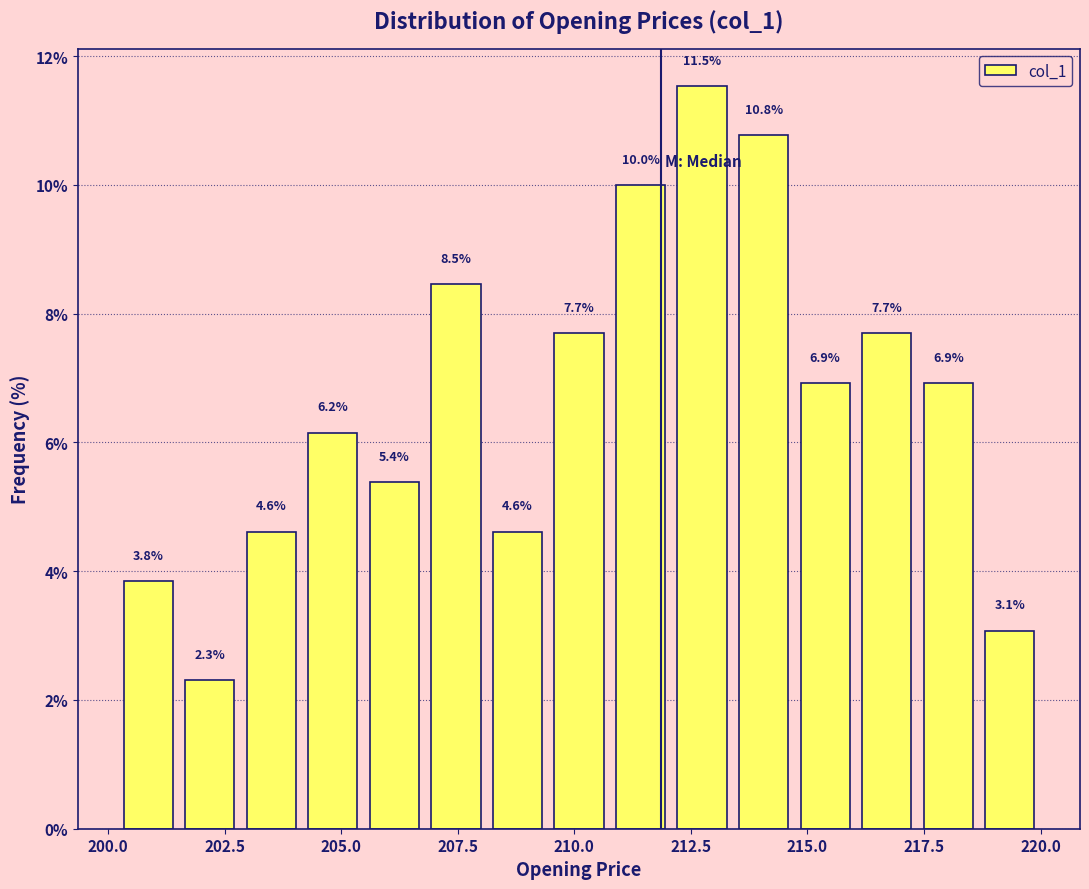

Around what value on the x-axis is the tallest bar? Give the approximate position of its centre, as read against the axis.

212.5